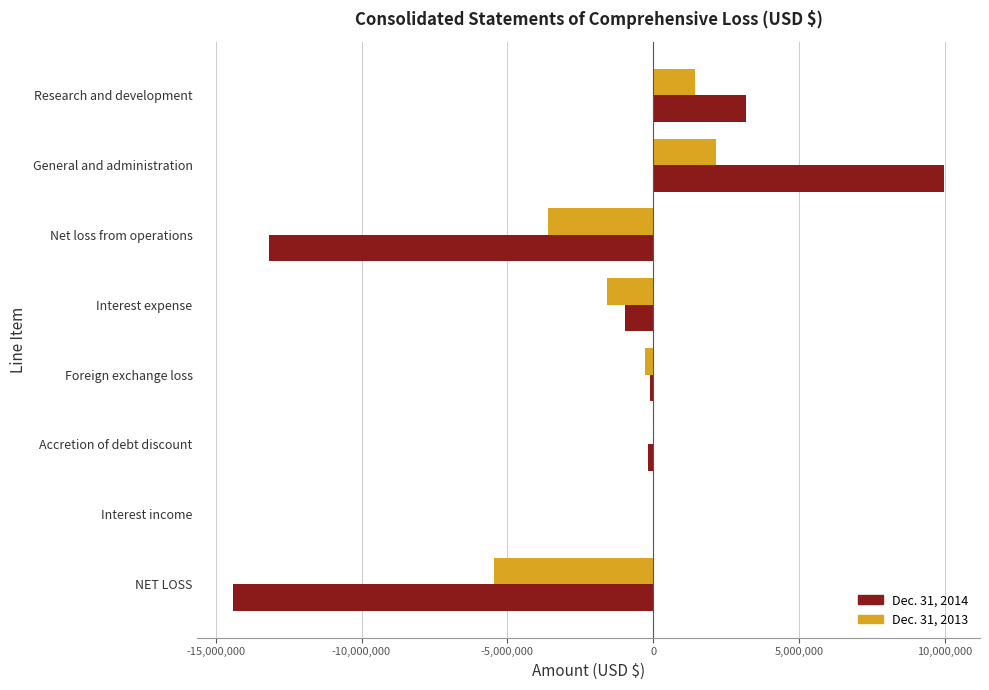

Which category has the highest value across all series?

General and administration